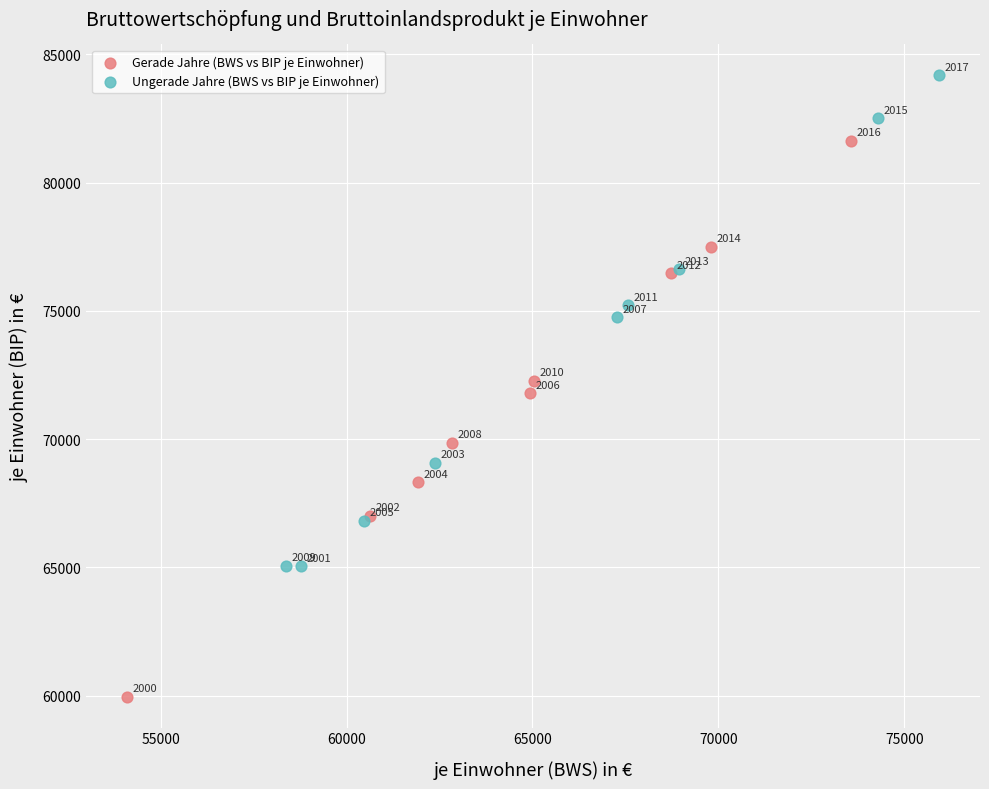

Which series contains the lowest Y value?

Gerade Jahre (BWS vs BIP je Einwohner)